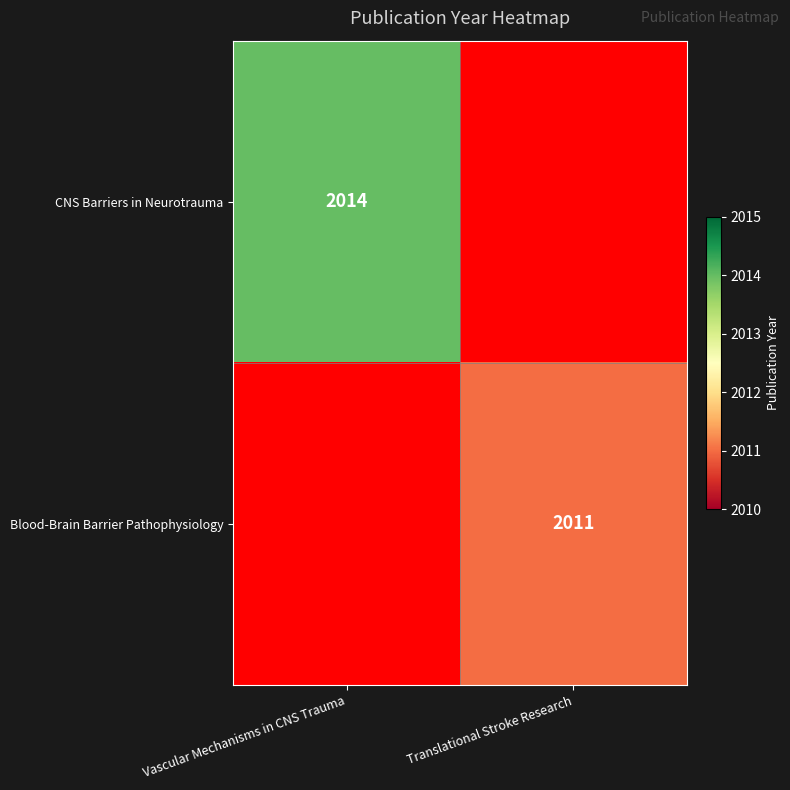

True or false: CNS Barriers in Neurotrauma has a value of 3230.1 at Vascular Mechanisms in CNS Trauma.

False